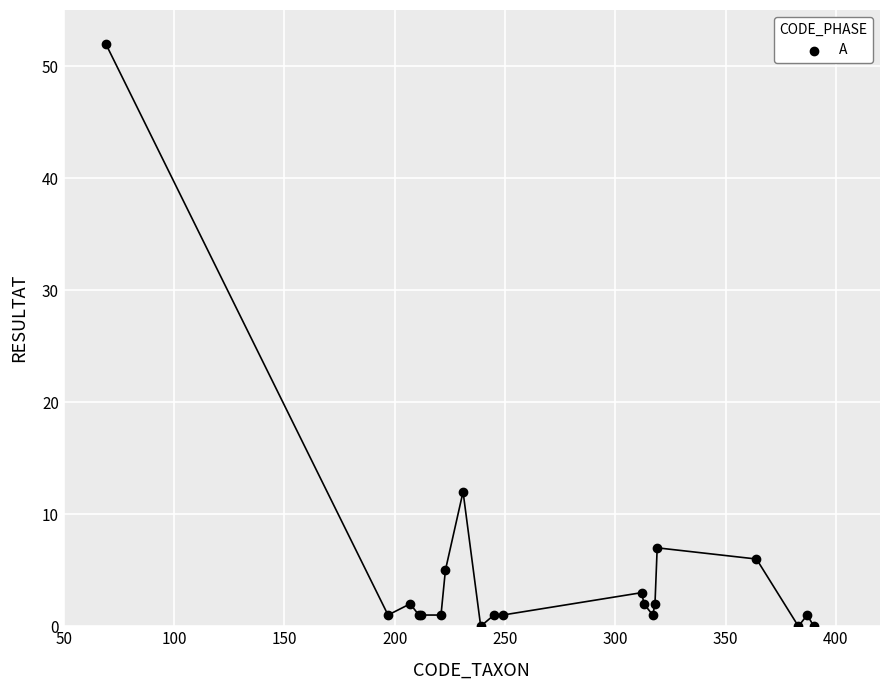

What Y value in the scatter plot is closest to 26?

12